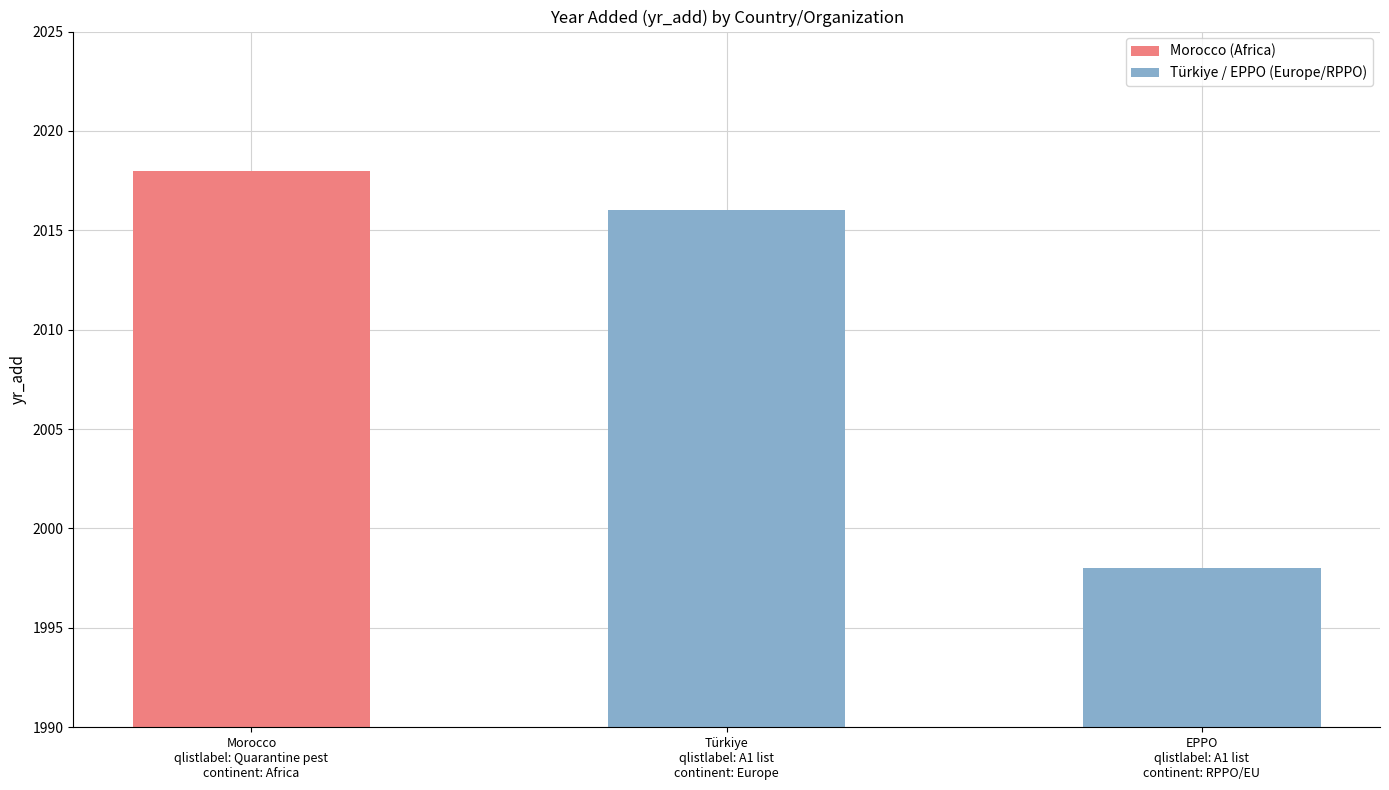

Which category has the lowest value across all series?

EPPO
qlistlabel: A1 list
continent: RPPO/EU